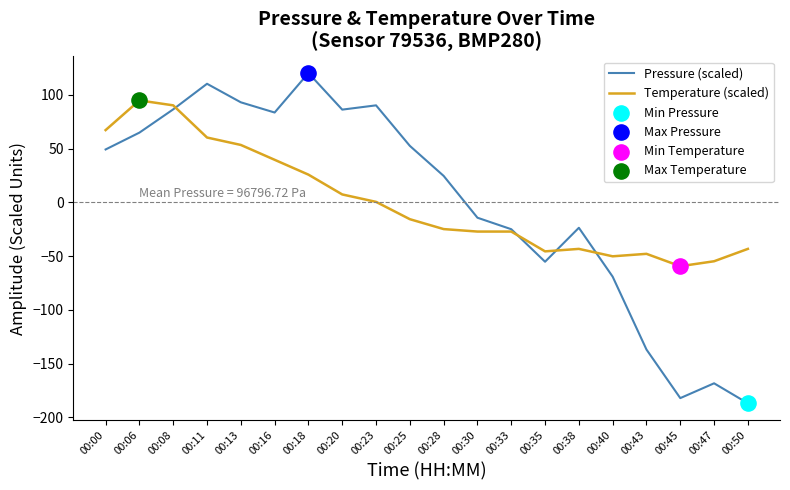

Which series has the widest spread of values?

Pressure (scaled)